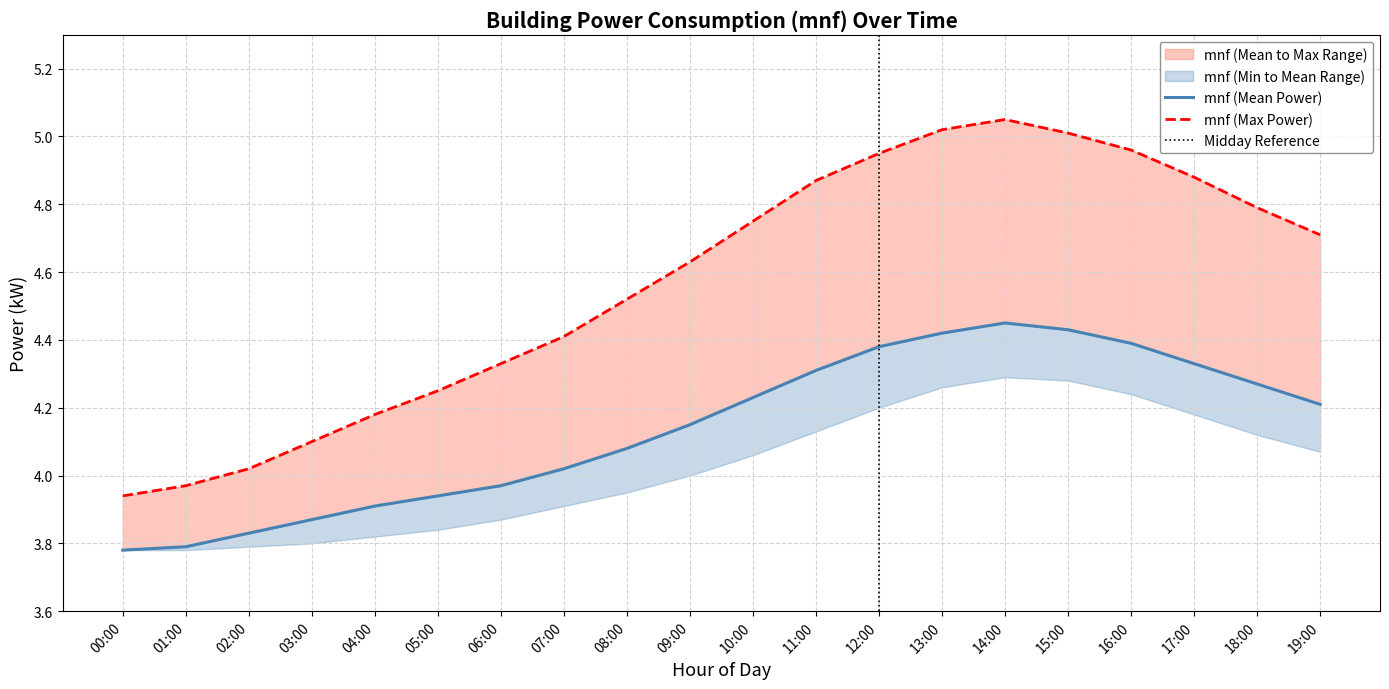

What is the difference between the highest and lowest values at 01:00?

0.2